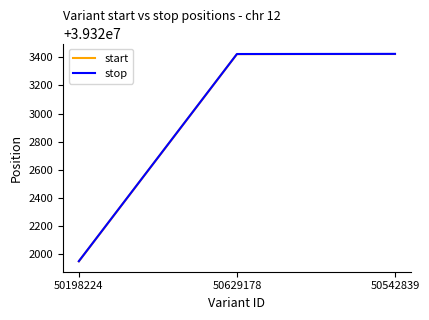

The start series shows 26569533 at 50629178. True or false?

False